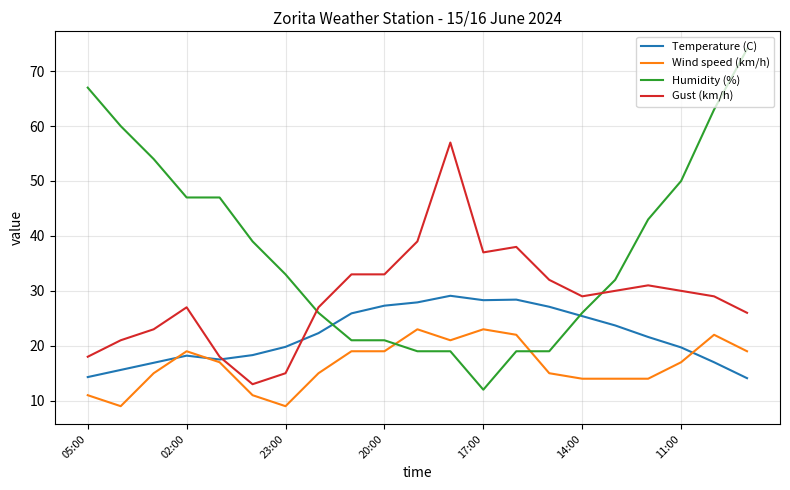

Rank the series by their average value, from lowest to highest.

Wind speed (km/h), Temperature (C), Gust (km/h), Humidity (%)